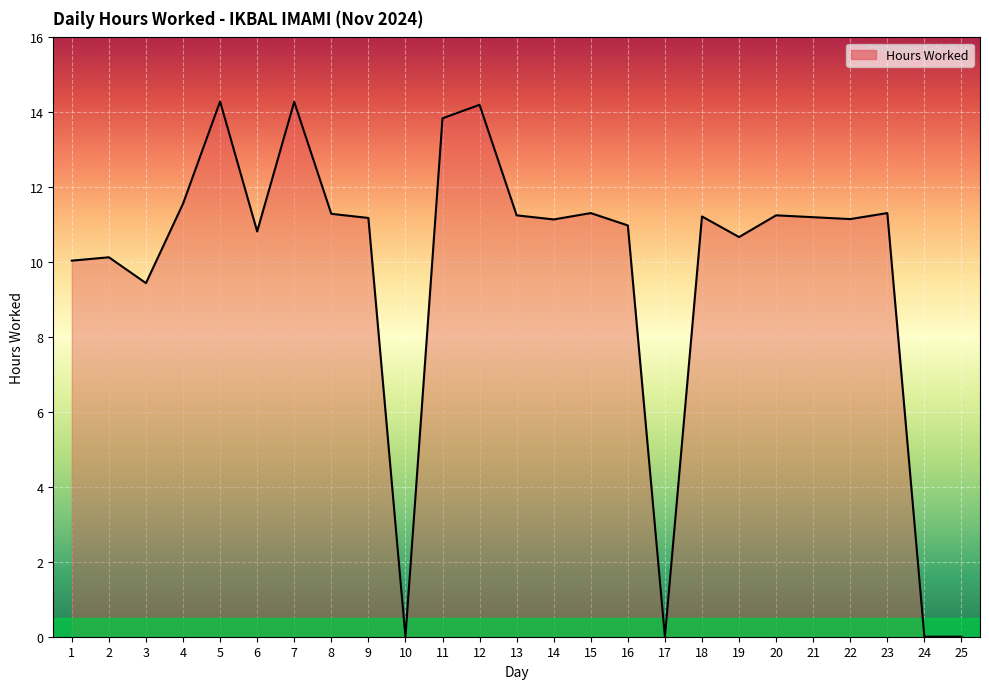

What is the difference between the values at 1 and 21?

1.2